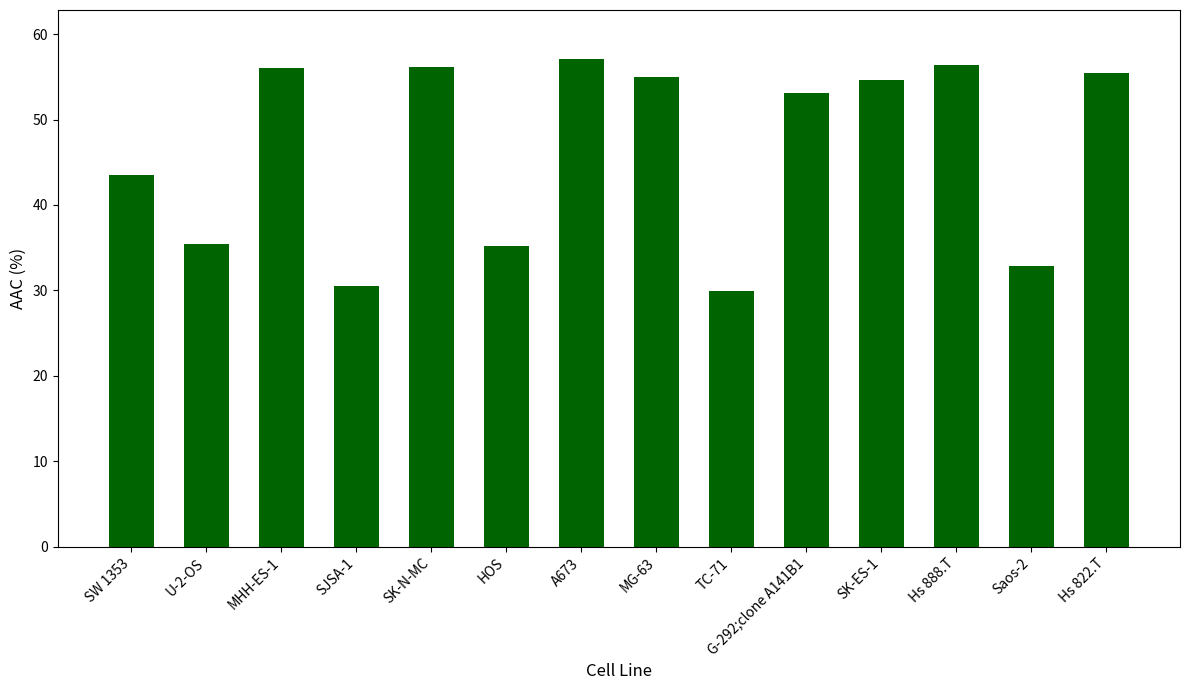

Approximately how many times larger is the value at A673 compared to Saos-2?

1.7